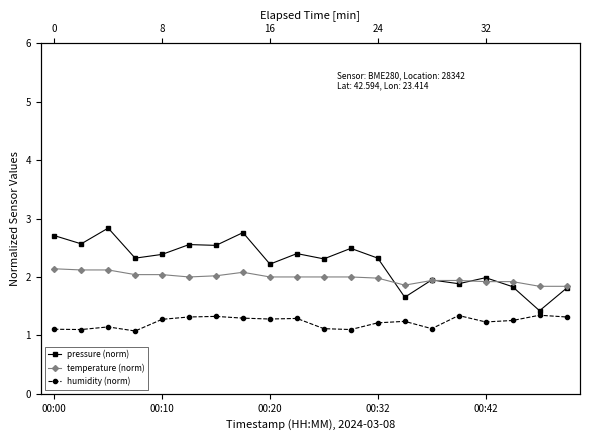

Reading right to left, extract all data points from this chart.

pressure (norm): 1.8	1.4	1.8	2.0	1.9	1.9	1.7	2.3	2.5	2.3	2.4	2.2	2.8	2.5	2.6	2.4	2.3	2.8	2.6	2.7
temperature (norm): 1.8	1.8	1.9	1.9	1.9	1.9	1.9	2.0	2.0	2.0	2.0	2.0	2.1	2.0	2.0	2.0	2.0	2.1	2.1	2.1
humidity (norm): 1.3	1.3	1.3	1.2	1.3	1.1	1.2	1.2	1.1	1.1	1.3	1.3	1.3	1.3	1.3	1.3	1.1	1.1	1.1	1.1